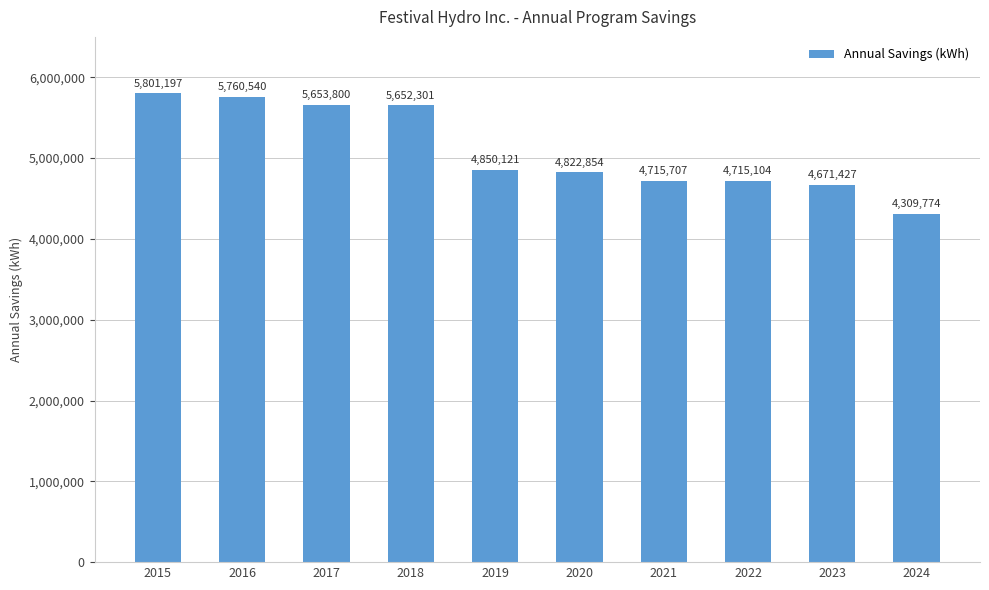

What is the ratio of the value at 2015 to the value at 2024?

1.3